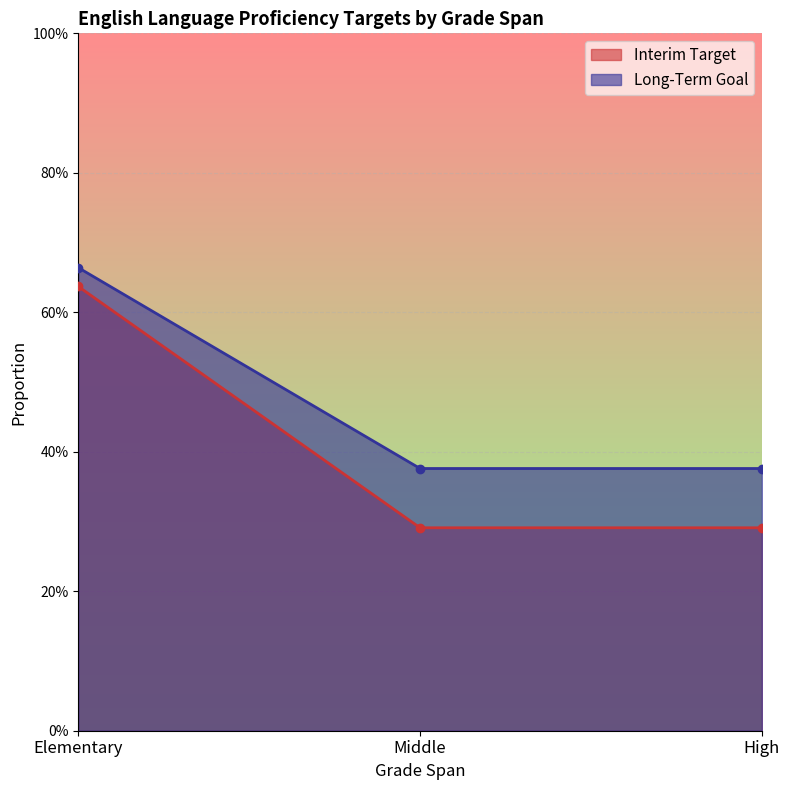

What are all the series names shown in the legend?

Interim Target, Long-Term Goal